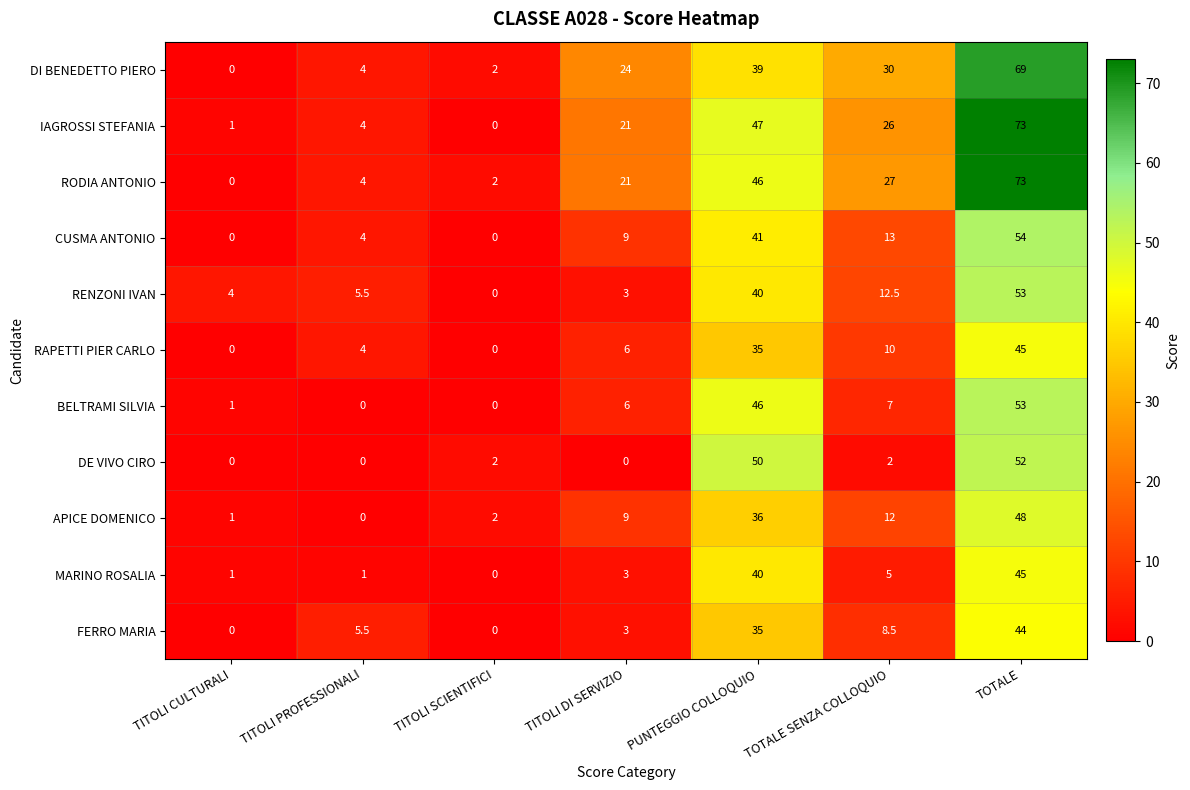

What is the average value of the RODIA ANTONIO series?

24.7